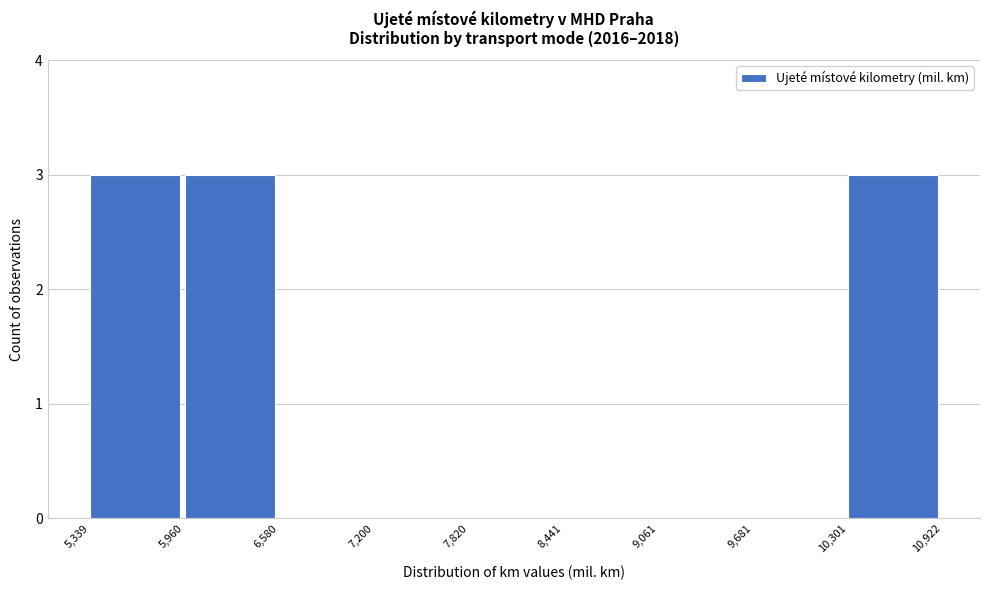

Reading left to right, list every bar in this chart as the range it spans on the x-axis followed by its height. The values are not printed on the chart, so give them approximately, as read against the axis.

5,339 to 5,960: 3
5,960 to 6,580: 3
6,580 to 7,200: 0
7,200 to 7,820: 0
7,820 to 8,441: 0
8,441 to 9,061: 0
9,061 to 9,681: 0
9,681 to 10,301: 0
10,301 to 10,922: 3